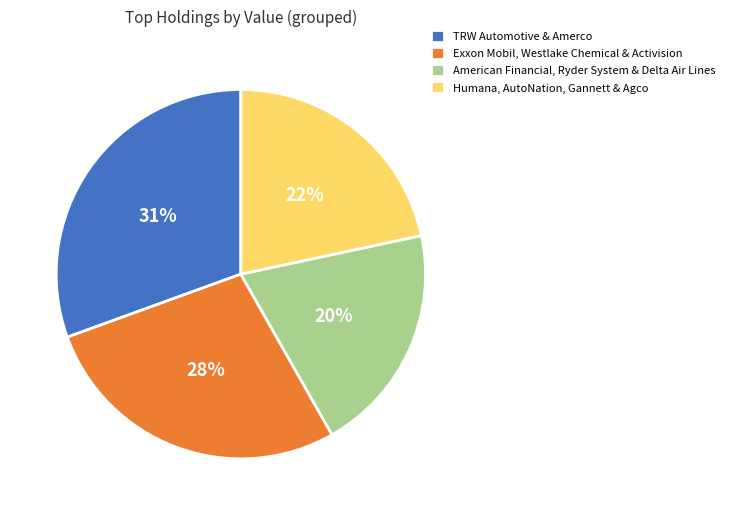

True or false: Humana, AutoNation, Gannett & Agco accounts for 22% of the total.

True